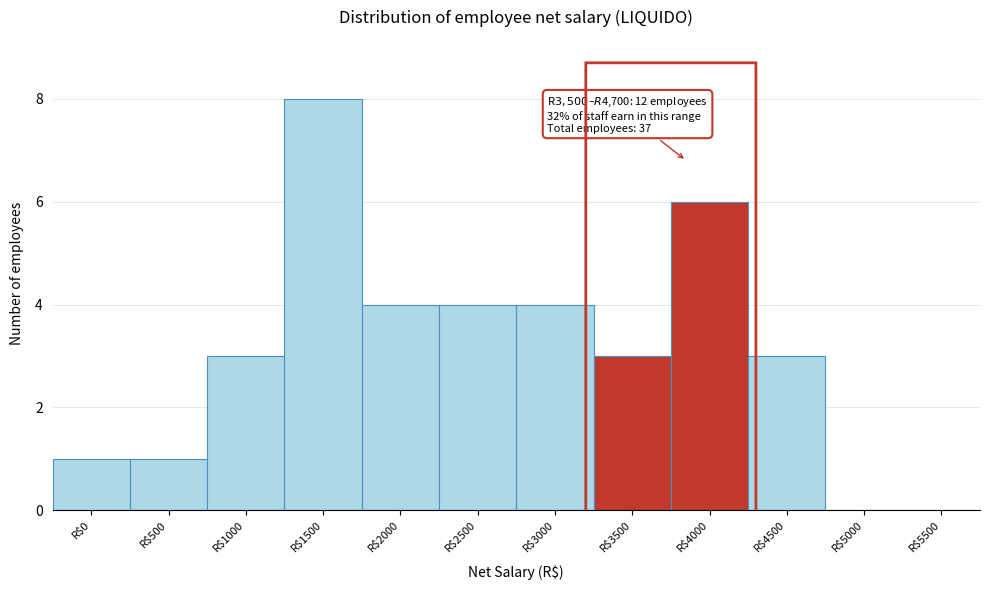

What is the sum of all values?

37